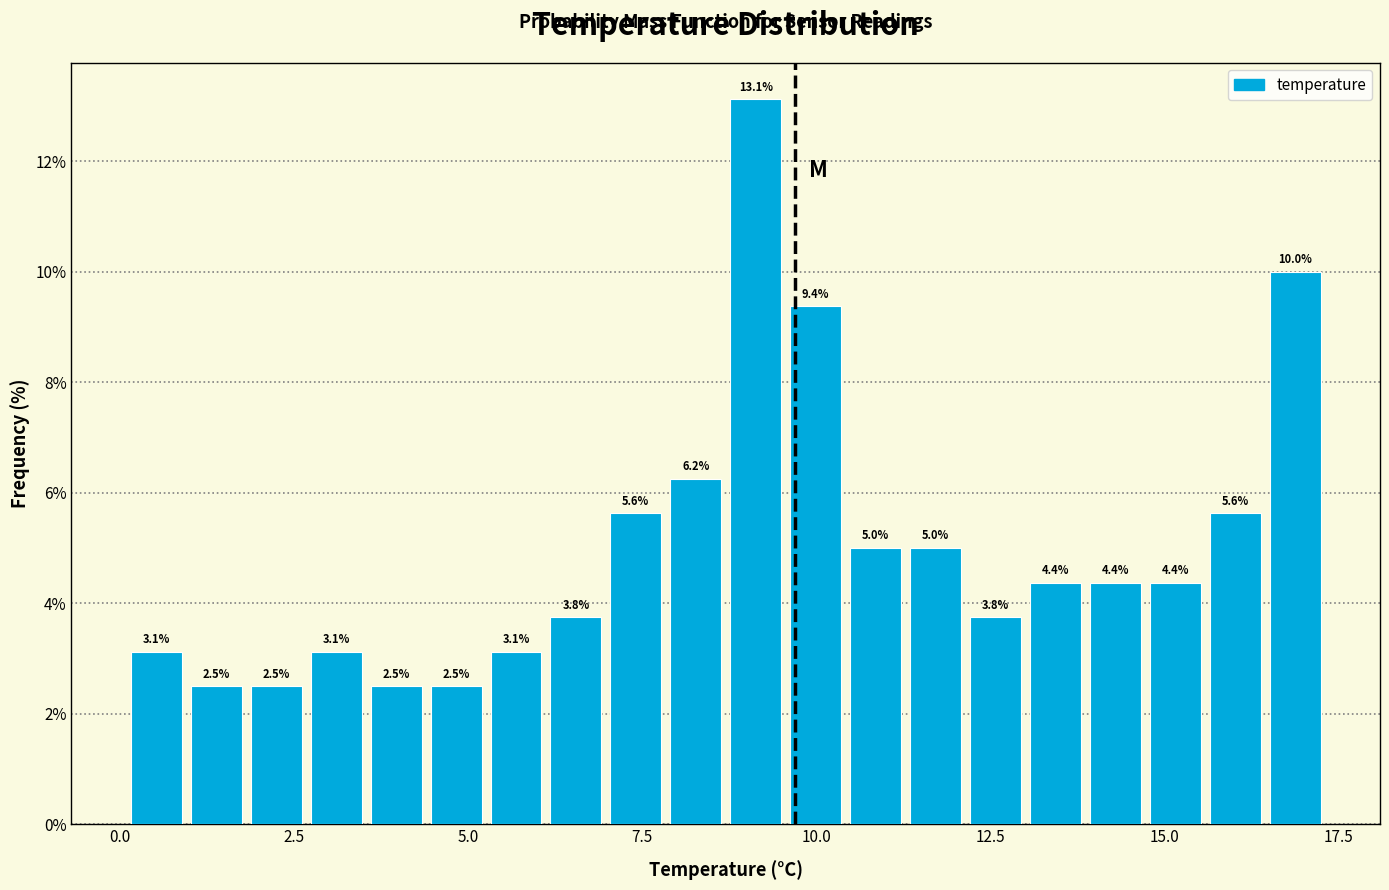

Read against the x-axis, roughly where is the centre of the tallest bar?

9.0